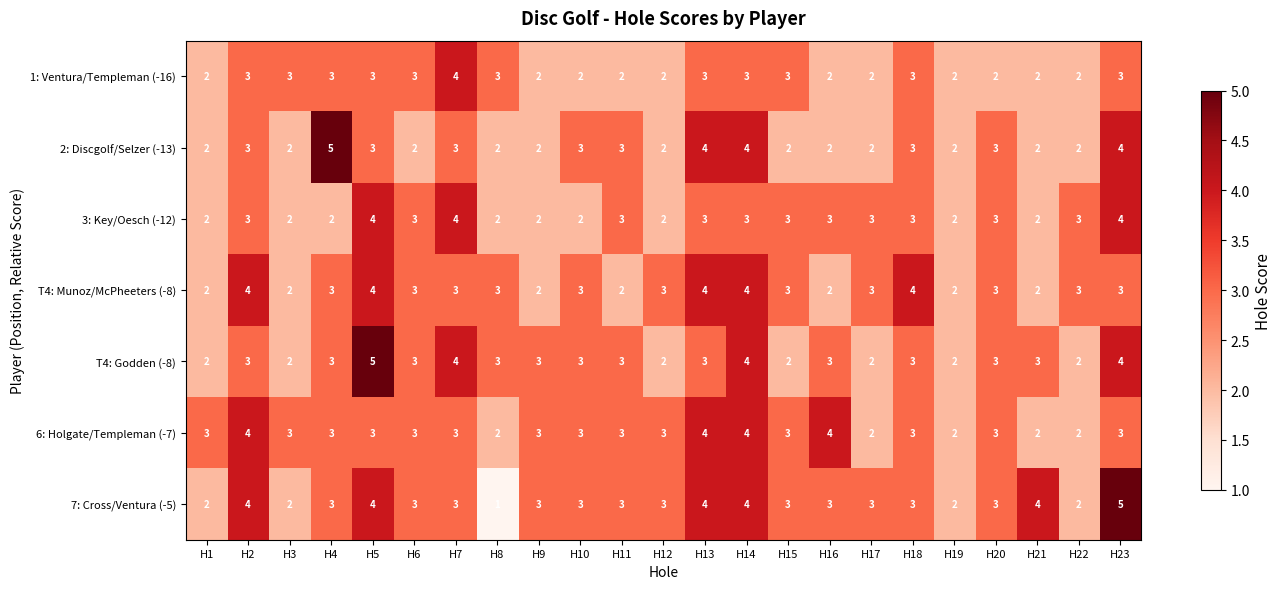

At which label does 7: Cross/Ventura (-5) first exceed 3?

H2